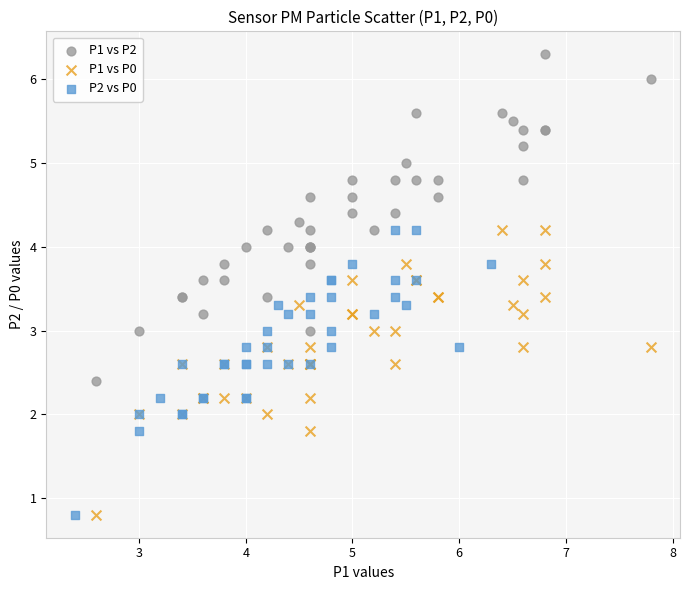

Which series reaches the maximum Y coordinate?

P1 vs P2